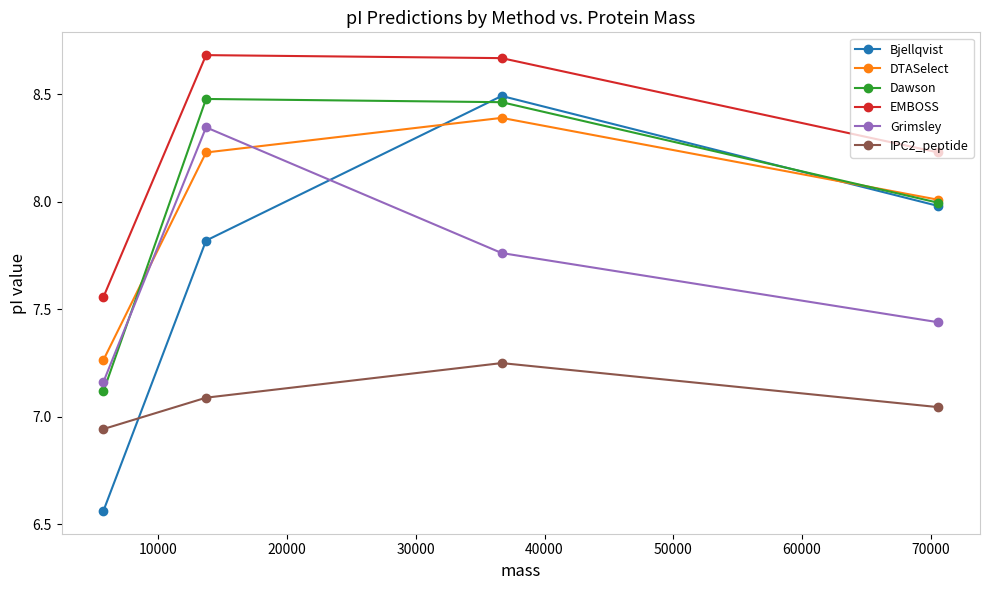

How many values in the DTASelect series exceed 8?

3